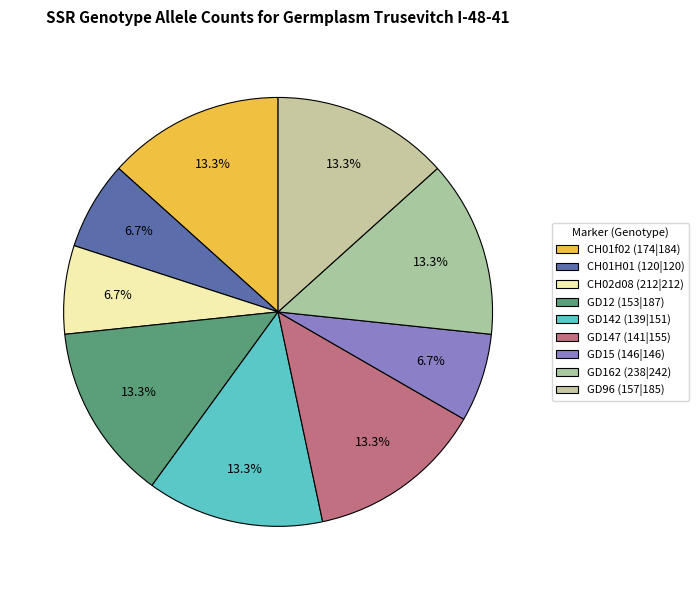

Is it true that GD96 (157|185) is 1% of the pie?

False